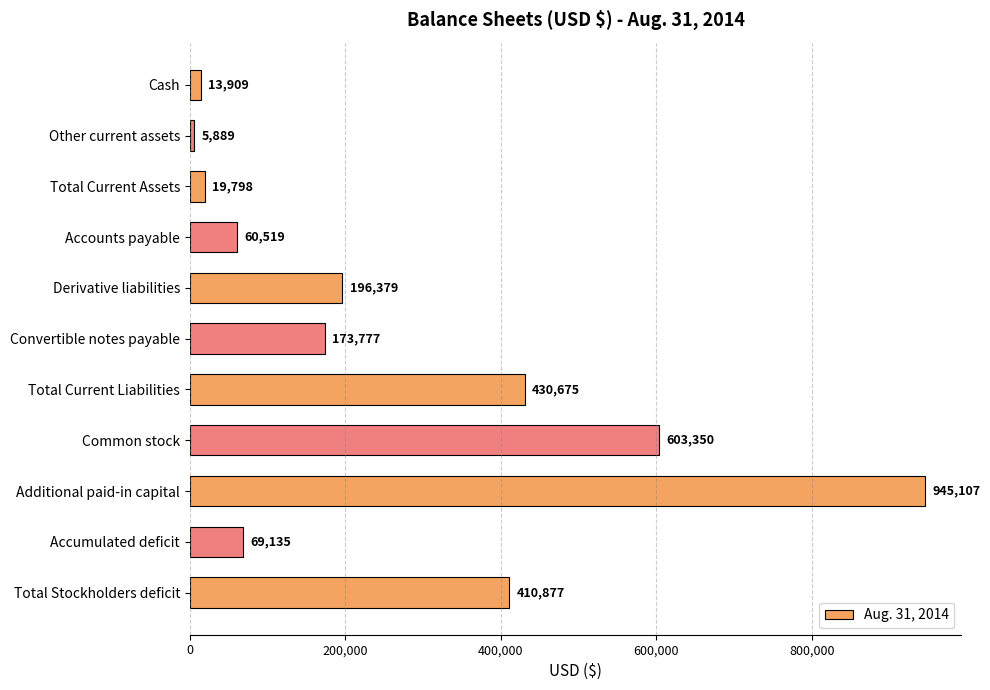

What is the greatest value displayed?

945107